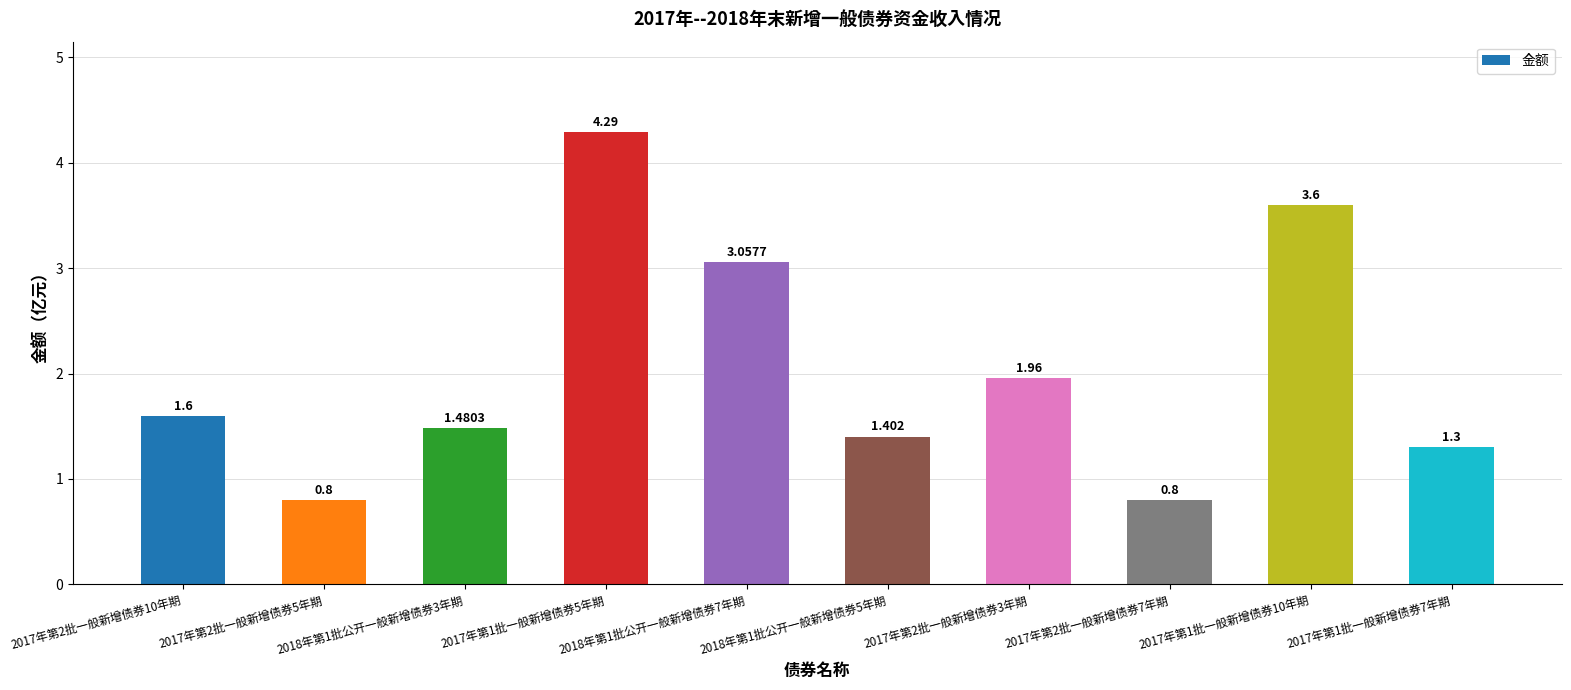

Between 2017年第2批一般新增债券5年期 and 2017年第2批一般新增债券3年期, which is larger?

2017年第2批一般新增债券3年期